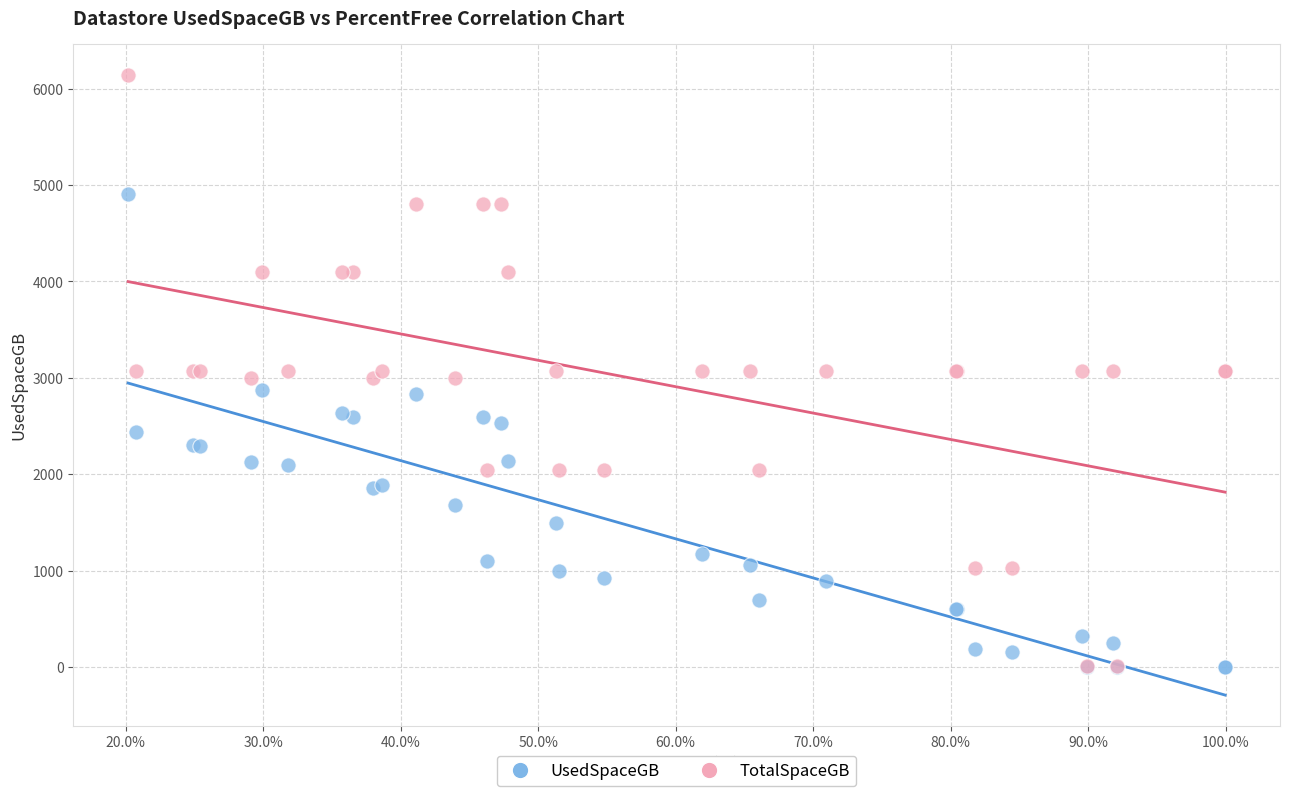

What are all the series names shown in the legend?

UsedSpaceGB, TotalSpaceGB